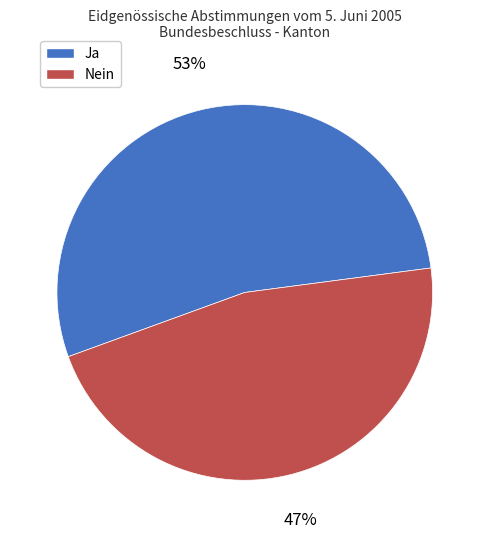

Rank the categories by value from lowest to highest.

Nein, Ja